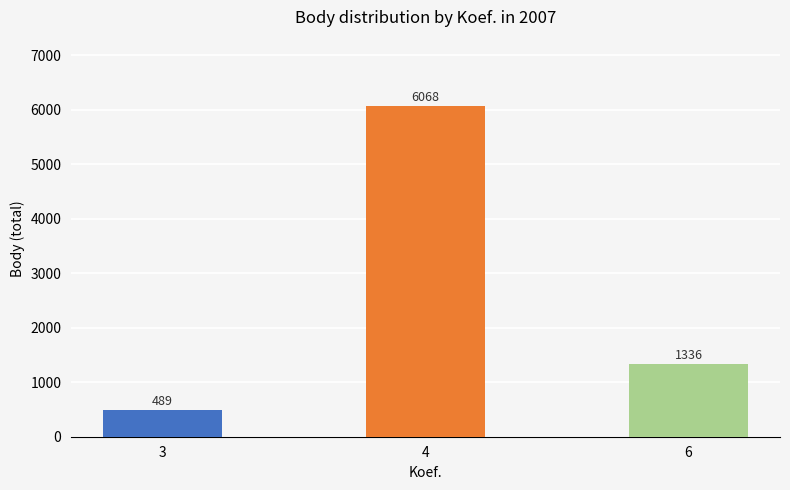

What is the average value?

2631